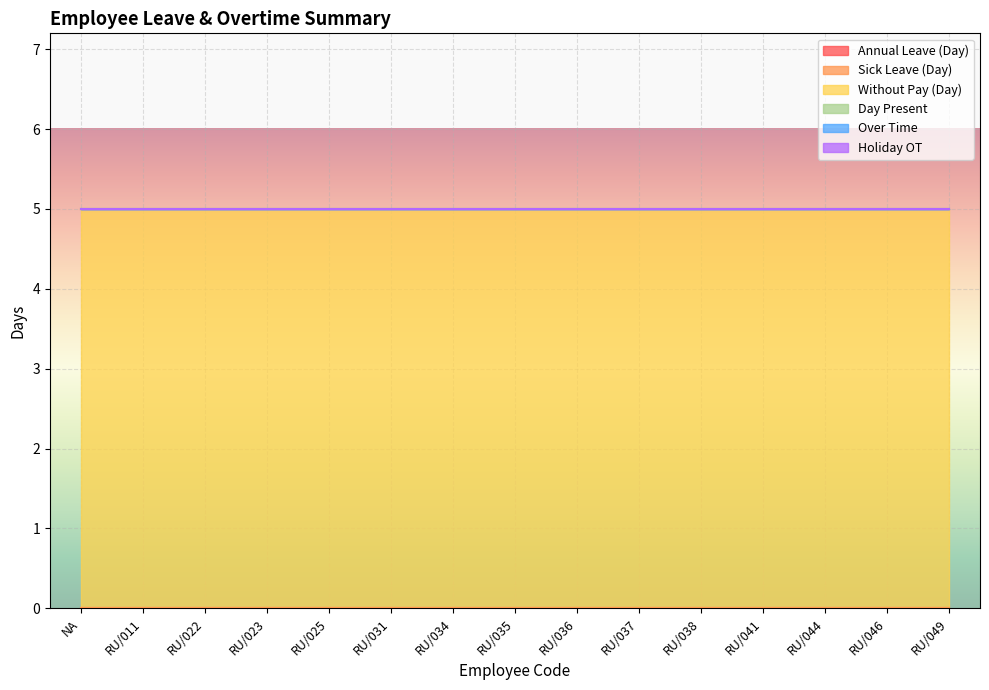

True or false: Without Pay (Day) and Day Present cross at least once.

False